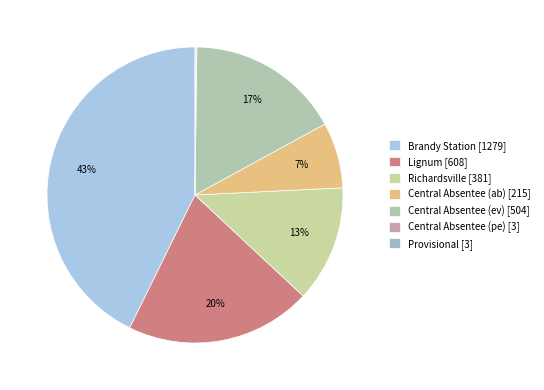

What percentage do Central Absentee (ev) and Provisional together represent?

16.9%